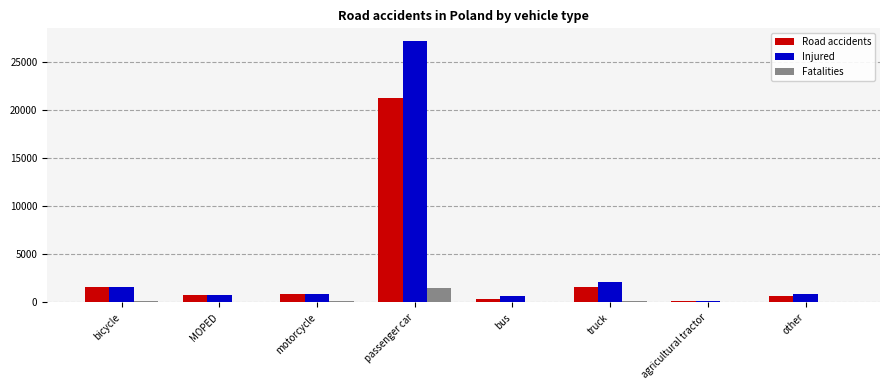

The Fatalities series shows 27 at other. True or false?

True